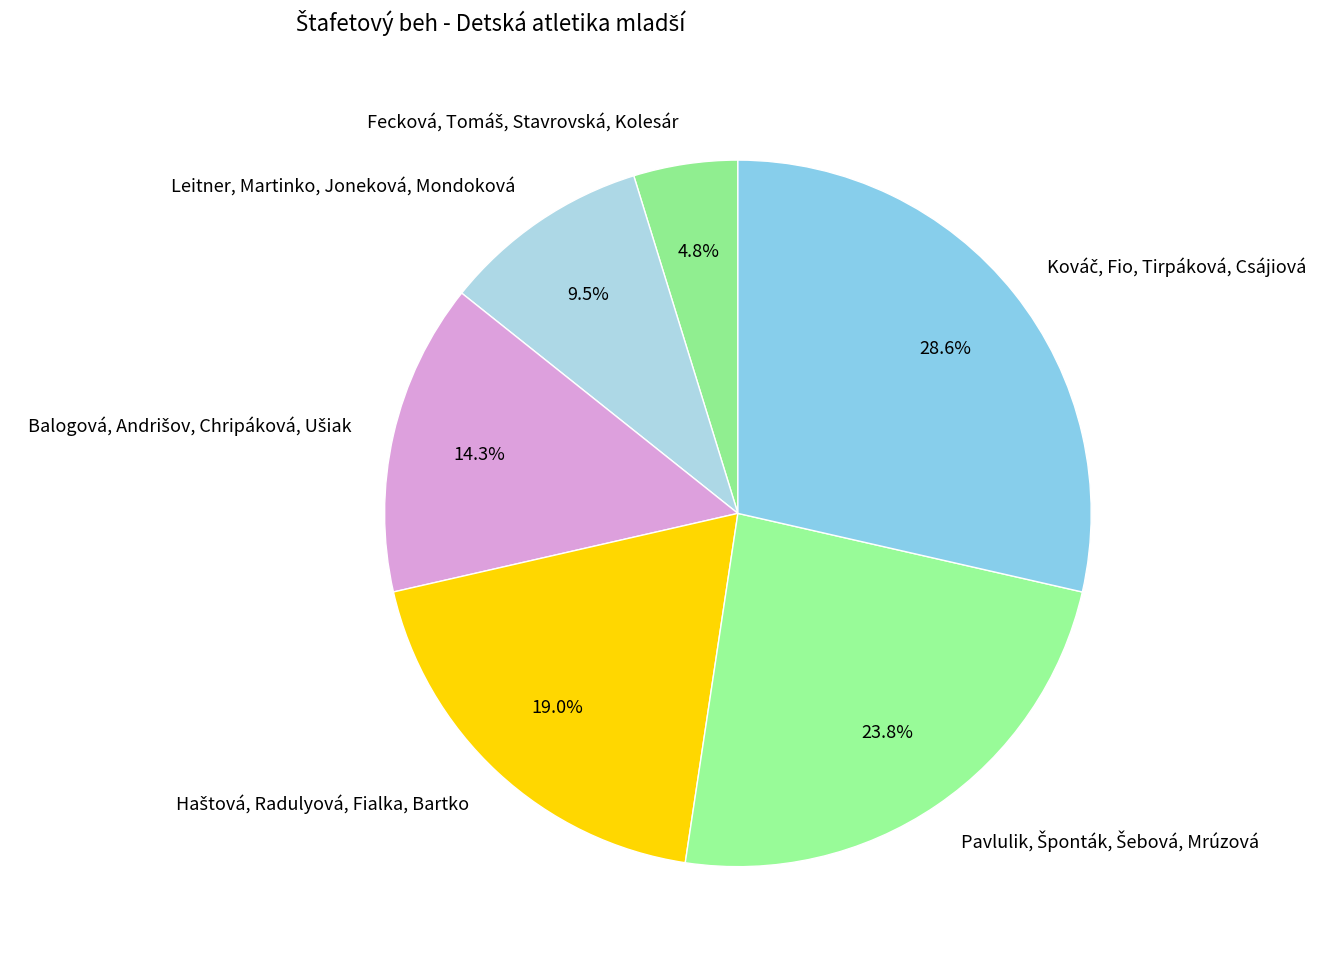

Is there a majority slice in this chart?

No